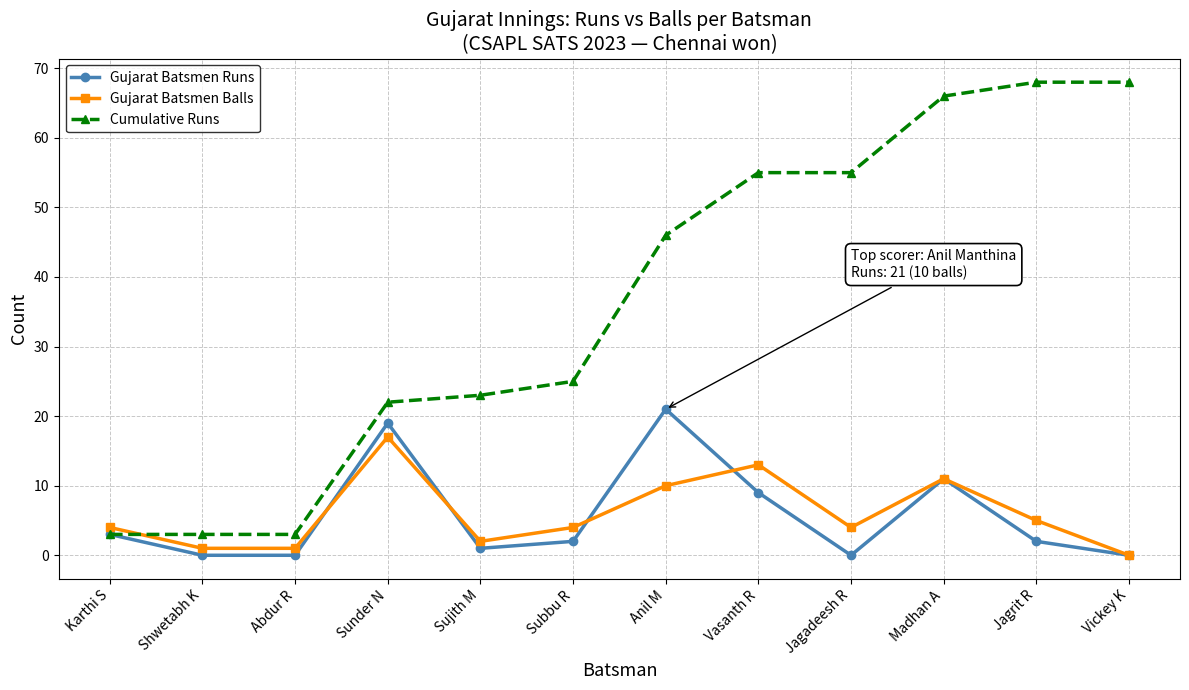

What is the difference between the second highest and minimum values in the Gujarat Batsmen Balls series?

13